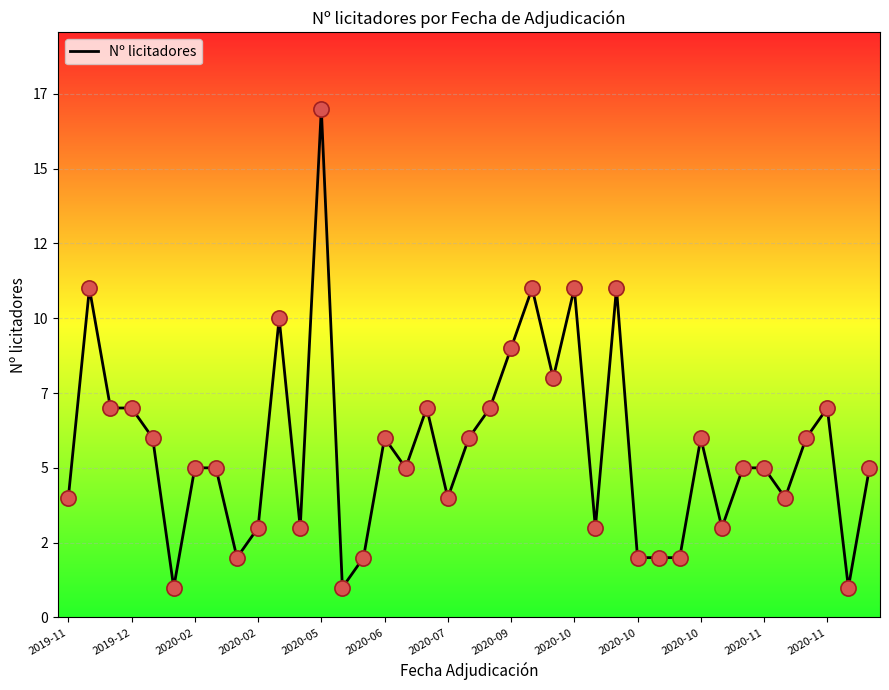

Is this an area chart (filled region under the line)?

Yes